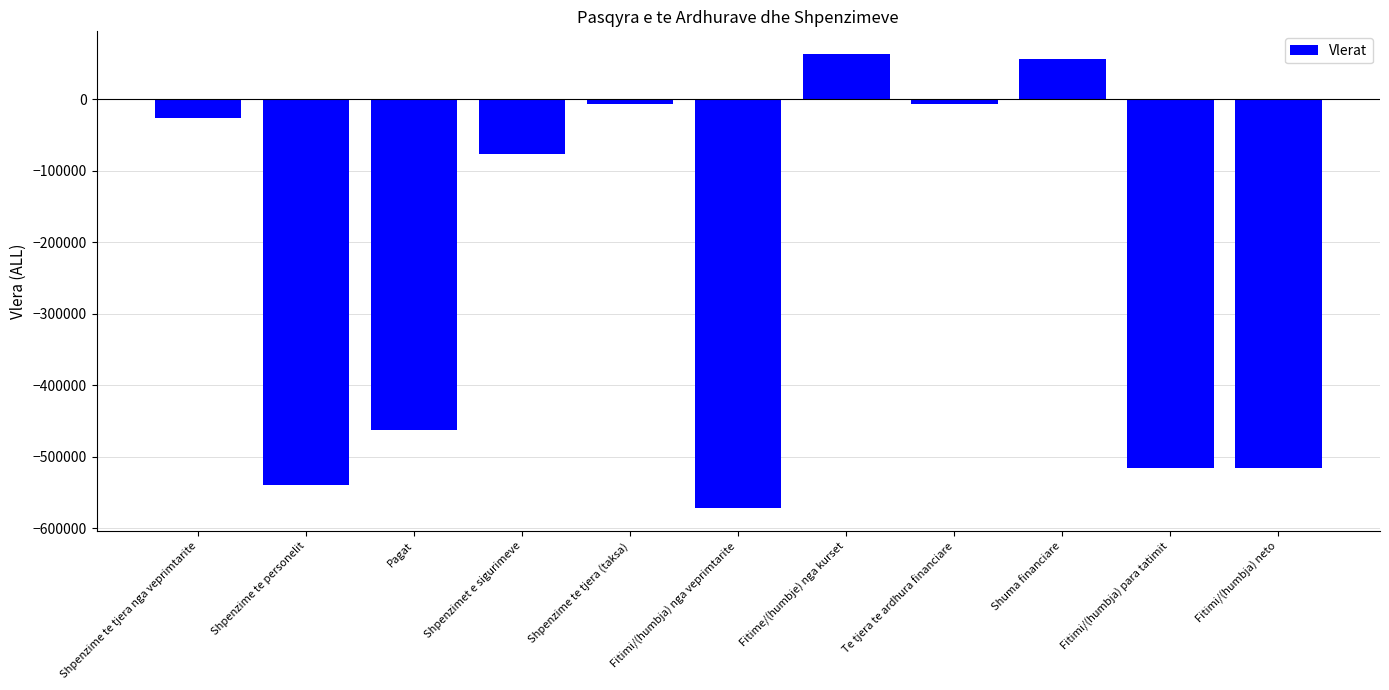

What is the average value?

-236599